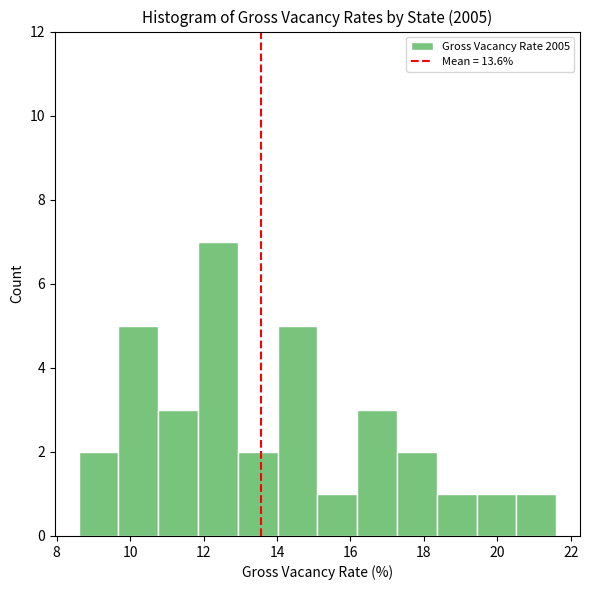

Reading left to right, list every bar in this chart as the range it spans on the x-axis followed by its height. Neither the bar edges nor the heights are printed on the chart, so give them approximately, as read against the axes.

8.6 to 9.6: 2
9.6 to 10.8: 5
10.8 to 11.8: 3
11.8 to 13.0: 7
13.0 to 14.0: 2
14.0 to 15.2: 5
15.2 to 16.2: 1
16.2 to 17.2: 3
17.2 to 18.4: 2
18.4 to 19.4: 1
19.4 to 20.6: 1
20.6 to 21.6: 1